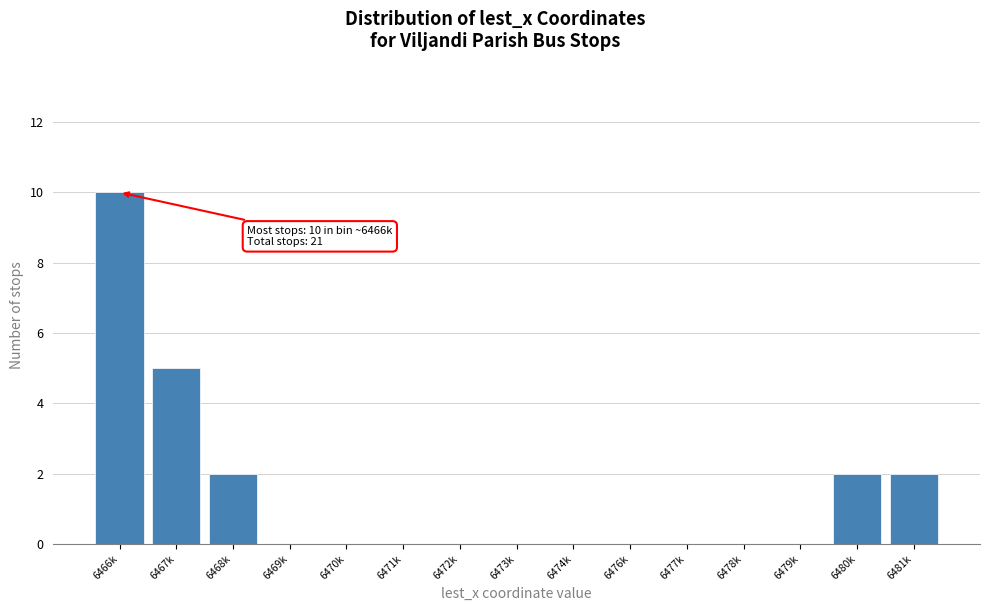

Reading left to right, extract all data points from this chart.

6466k=10	6467k=5	6468k=2	6469k=0	6470k=0	6471k=0	6472k=0	6473k=0	6474k=0	6476k=0	6477k=0	6478k=0	6479k=0	6480k=2	6481k=2